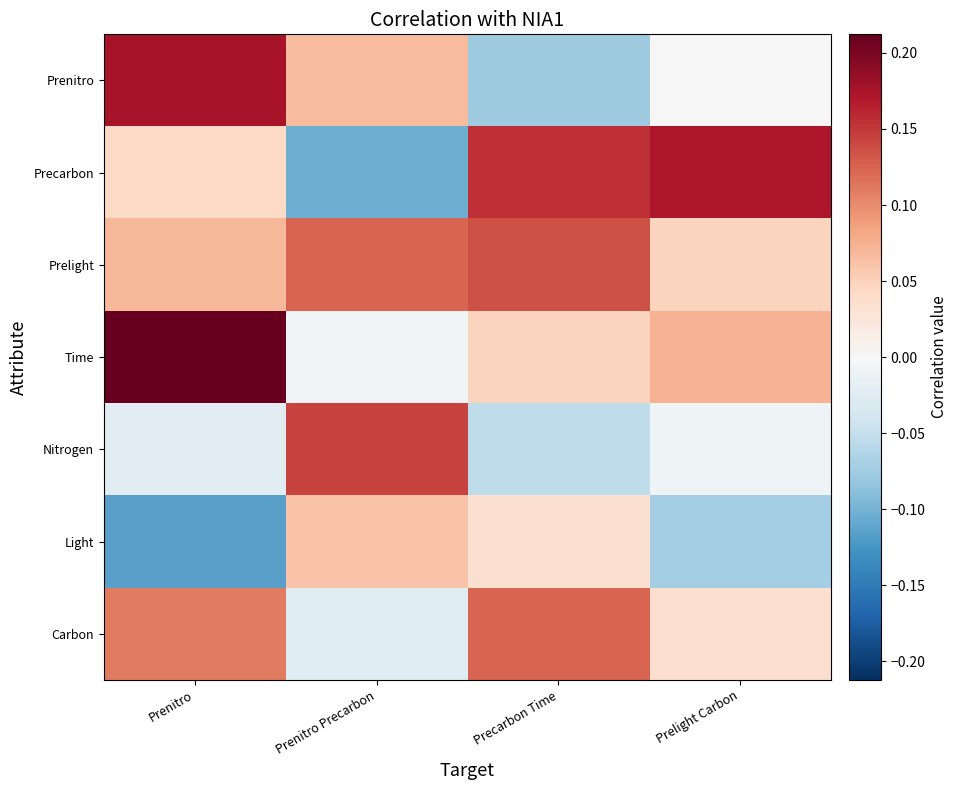

Which series has the largest range (max minus min)?

Precarbon